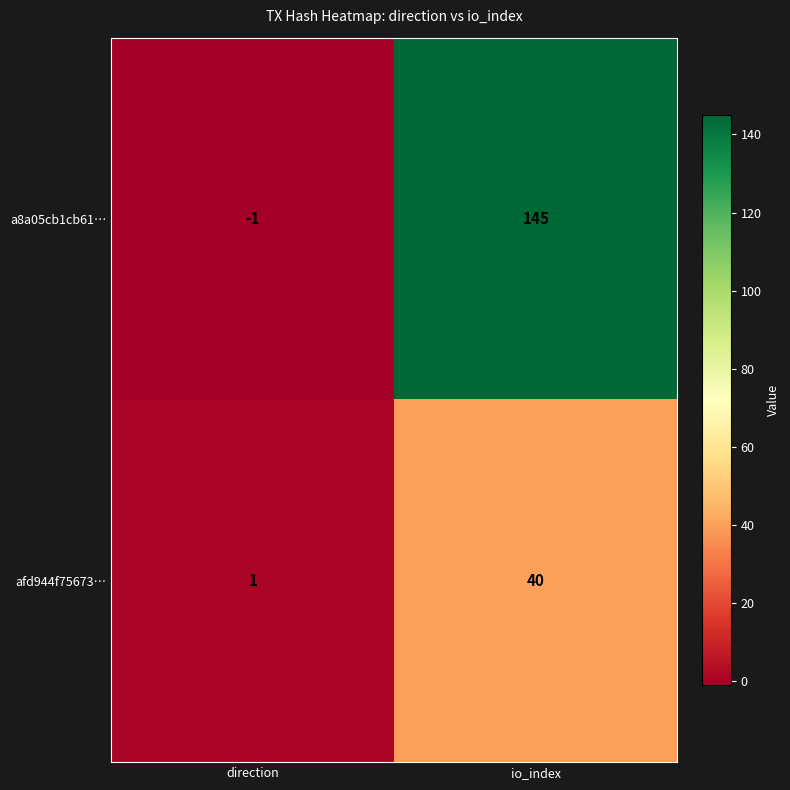

Which category has the highest value across all series?

io_index